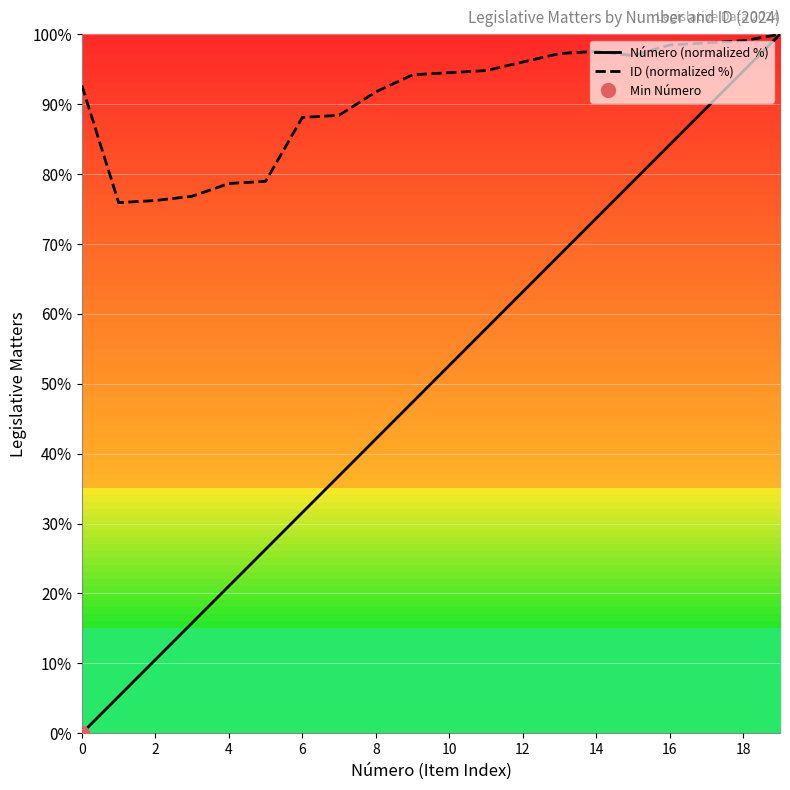

Reading right to left, list all the values displayed in this chart.

Número (normalized %): 100.0	94.7	89.5	84.2	78.9	73.7	68.4	63.2	57.9	52.6	47.4	42.1	36.8	31.6	26.3	21.1	15.8	10.5	5.3	0.0
ID (normalized %): 100.0	99.1	98.8	98.5	97.0	97.6	97.3	96.0	94.8	94.5	94.2	91.8	88.4	88.1	79.0	78.7	76.8	76.2	75.9	92.7